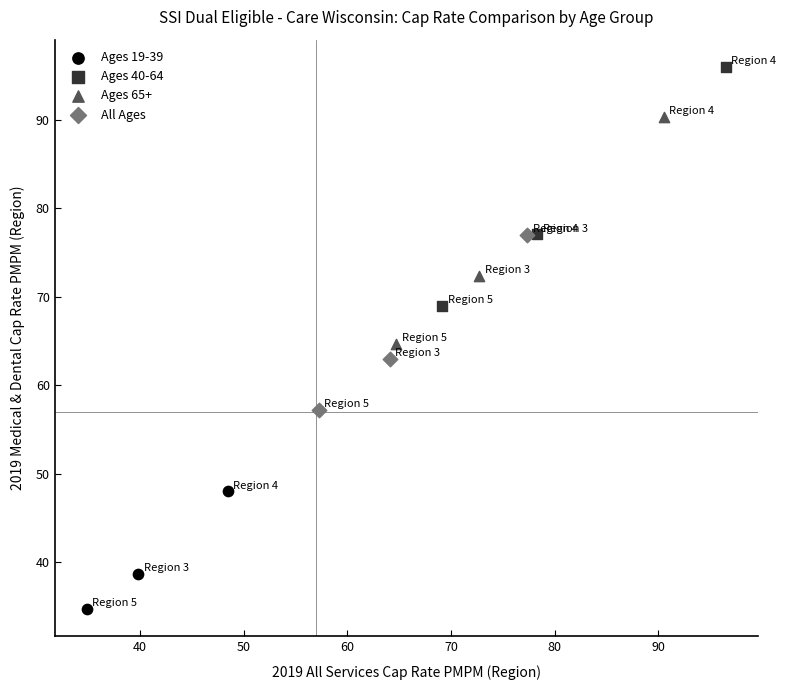

Which series reaches the maximum Y coordinate?

Ages 40-64